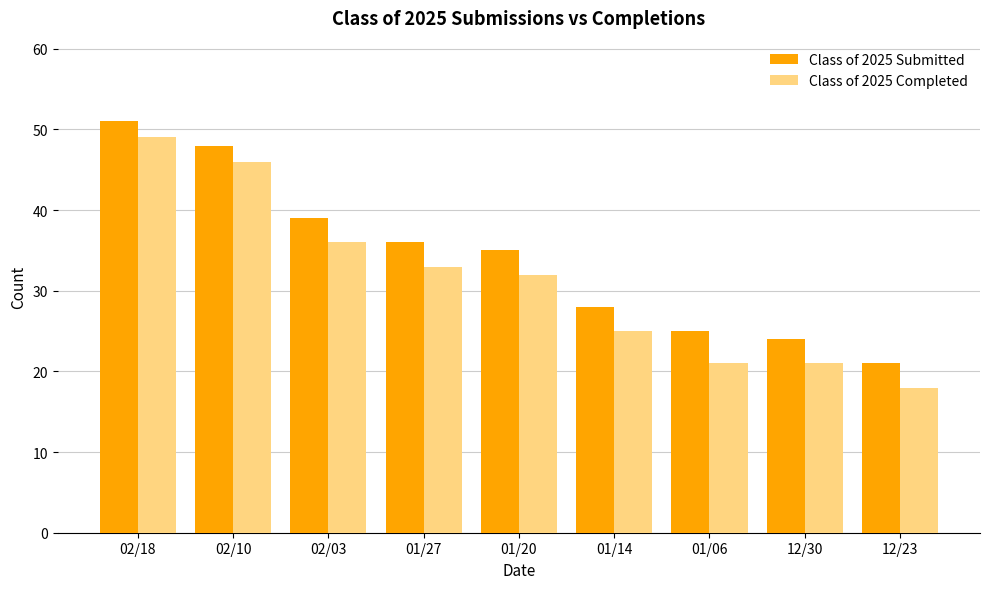

Which category has the highest value across all series?

02/18